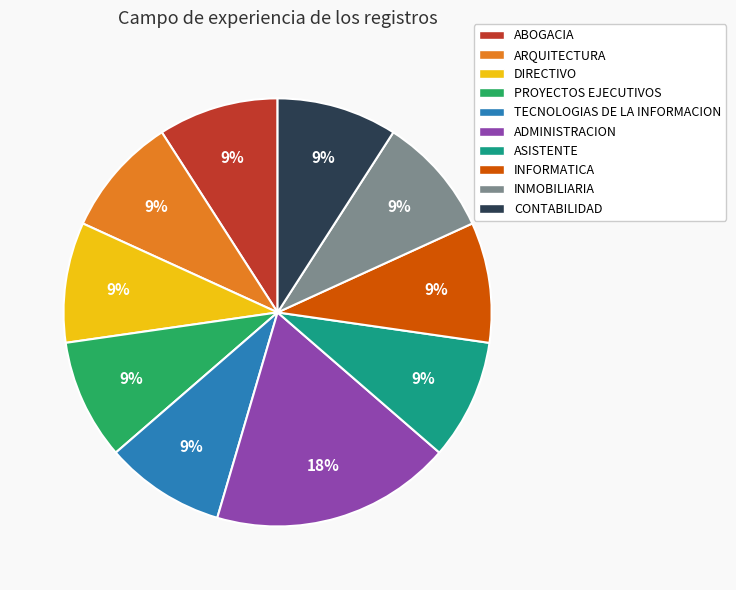

Which category has the biggest portion of the pie?

ADMINISTRACION